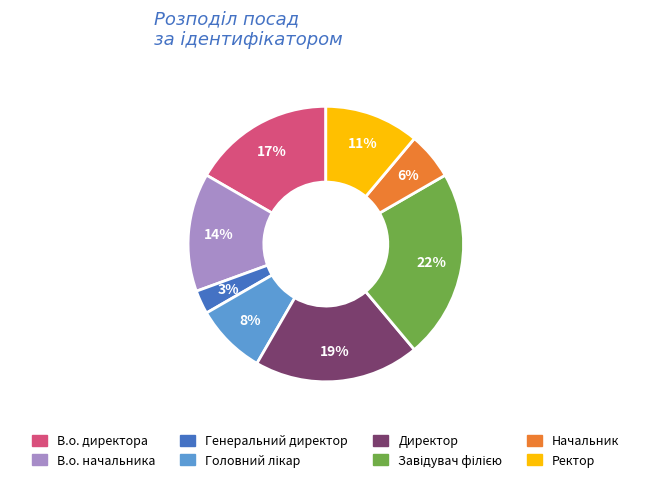

How many segments does this pie chart have?

8